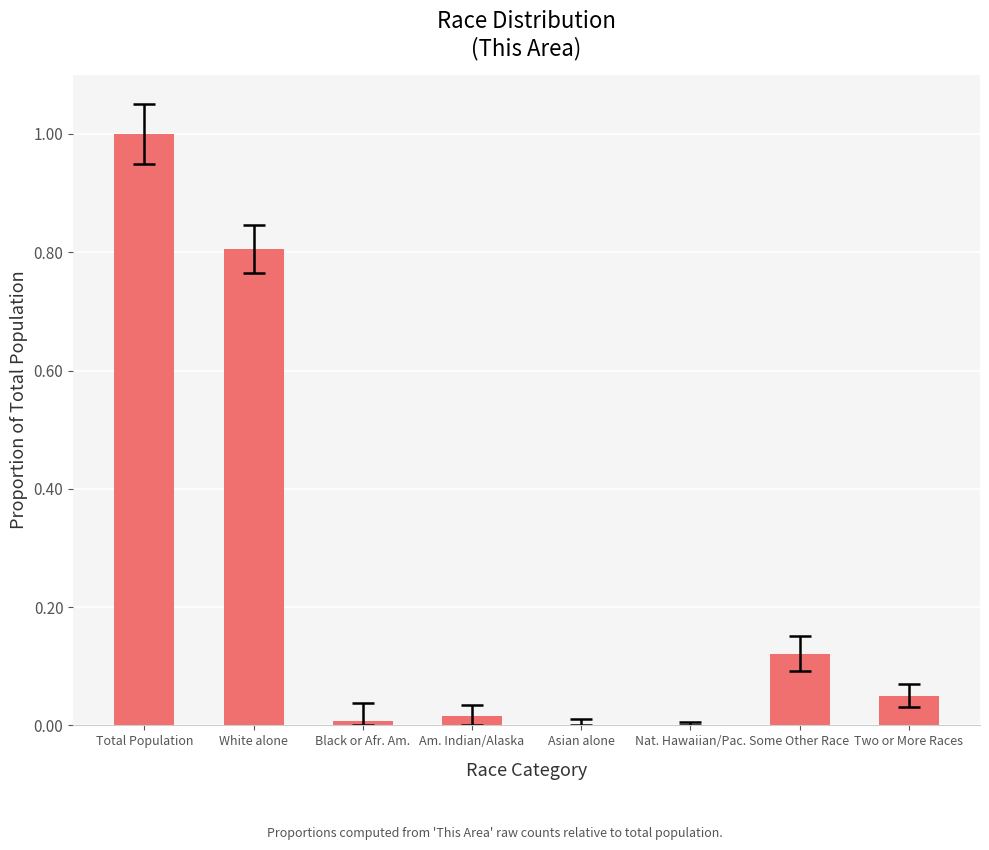

Is it true that the value at Am. Indian/Alaska is 0.0?

True